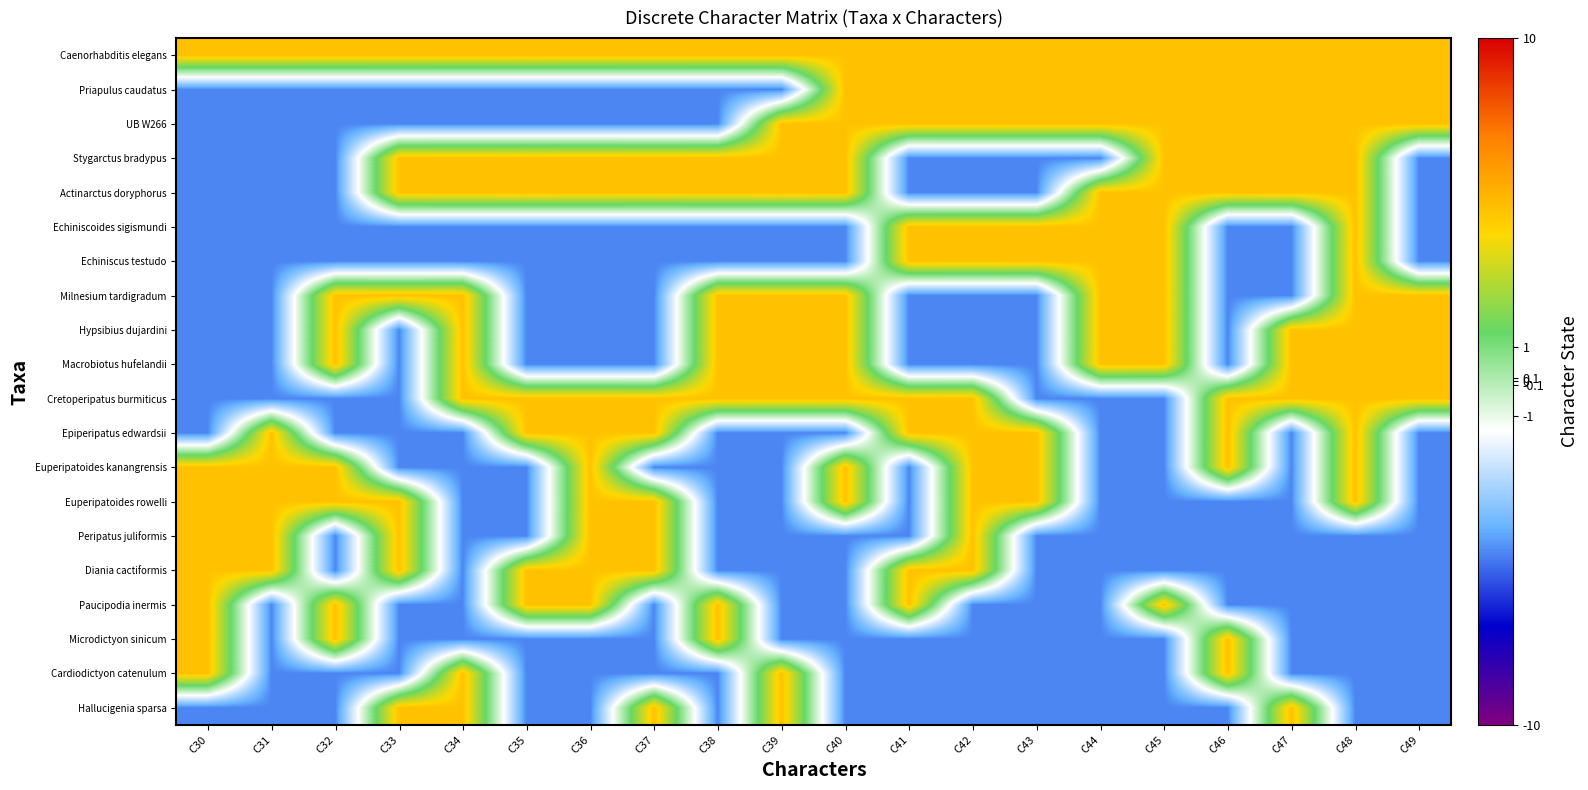

Reading right to left, extract all data points from this chart.

Caenorhabditis elegans: C49=5	C48=5	C47=5	C46=5	C45=5	C44=5	C43=5	C42=5	C41=5	C40=5	C39=5	C38=5	C37=5	C36=5	C35=5	C34=5	C33=5	C32=5	C31=5	C30=5
Priapulus caudatus: C49=5	C48=5	C47=5	C46=5	C45=5	C44=5	C43=5	C42=5	C41=5	C40=5	C39=-5	C38=-5	C37=-5	C36=-5	C35=-5	C34=-5	C33=-5	C32=-5	C31=-5	C30=-5
UB W266: C49=5	C48=5	C47=5	C46=5	C45=5	C44=5	C43=5	C42=5	C41=5	C40=5	C39=5	C38=-5	C37=-5	C36=-5	C35=-5	C34=-5	C33=-5	C32=-5	C31=-5	C30=-5
Stygarctus bradypus: C49=-5	C48=5	C47=5	C46=5	C45=5	C44=-5	C43=-5	C42=-5	C41=-5	C40=5	C39=5	C38=5	C37=5	C36=5	C35=5	C34=5	C33=5	C32=-5	C31=-5	C30=-5
Actinarctus doryphorus: C49=-5	C48=5	C47=5	C46=5	C45=5	C44=5	C43=-5	C42=-5	C41=-5	C40=5	C39=5	C38=5	C37=5	C36=5	C35=5	C34=5	C33=5	C32=-5	C31=-5	C30=-5
Echiniscoides sigismundi: C49=-5	C48=5	C47=-5	C46=-5	C45=5	C44=5	C43=5	C42=5	C41=5	C40=-5	C39=-5	C38=-5	C37=-5	C36=-5	C35=-5	C34=-5	C33=-5	C32=-5	C31=-5	C30=-5
Echiniscus testudo: C49=-5	C48=5	C47=-5	C46=-5	C45=5	C44=5	C43=5	C42=5	C41=5	C40=-5	C39=-5	C38=-5	C37=-5	C36=-5	C35=-5	C34=-5	C33=-5	C32=-5	C31=-5	C30=-5
Milnesium tardigradum: C49=5	C48=5	C47=-5	C46=-5	C45=5	C44=5	C43=-5	C42=-5	C41=-5	C40=5	C39=5	C38=5	C37=-5	C36=-5	C35=-5	C34=5	C33=5	C32=5	C31=-5	C30=-5
Hypsibius dujardini: C49=5	C48=5	C47=5	C46=-5	C45=5	C44=5	C43=-5	C42=-5	C41=-5	C40=5	C39=5	C38=5	C37=-5	C36=-5	C35=-5	C34=5	C33=-5	C32=5	C31=-5	C30=-5
Macrobiotus hufelandii: C49=5	C48=5	C47=5	C46=-5	C45=5	C44=5	C43=-5	C42=-5	C41=-5	C40=5	C39=5	C38=5	C37=-5	C36=-5	C35=-5	C34=5	C33=-5	C32=5	C31=-5	C30=-5
Cretoperipatus burmiticus: C49=5	C48=5	C47=5	C46=5	C45=-5	C44=-5	C43=-5	C42=5	C41=5	C40=5	C39=5	C38=5	C37=5	C36=5	C35=5	C34=5	C33=-5	C32=-5	C31=-5	C30=-5
Epiperipatus edwardsii: C49=-5	C48=5	C47=-5	C46=5	C45=-5	C44=-5	C43=5	C42=5	C41=5	C40=-5	C39=-5	C38=-5	C37=5	C36=5	C35=5	C34=-5	C33=-5	C32=-5	C31=5	C30=-5
Euperipatoides kanangrensis: C49=-5	C48=5	C47=-5	C46=5	C45=-5	C44=-5	C43=5	C42=5	C41=-5	C40=5	C39=-5	C38=-5	C37=-5	C36=5	C35=-5	C34=-5	C33=-5	C32=5	C31=5	C30=5
Euperipatoides rowelli: C49=-5	C48=5	C47=-5	C46=-5	C45=-5	C44=-5	C43=5	C42=5	C41=-5	C40=5	C39=-5	C38=-5	C37=5	C36=5	C35=-5	C34=-5	C33=5	C32=5	C31=5	C30=5
Peripatus juliformis: C49=-5	C48=-5	C47=-5	C46=-5	C45=-5	C44=-5	C43=-5	C42=5	C41=-5	C40=-5	C39=-5	C38=-5	C37=5	C36=5	C35=-5	C34=-5	C33=5	C32=-5	C31=5	C30=5
Diania cactiformis: C49=-5	C48=-5	C47=-5	C46=-5	C45=-5	C44=-5	C43=-5	C42=5	C41=5	C40=-5	C39=-5	C38=-5	C37=5	C36=5	C35=5	C34=-5	C33=5	C32=-5	C31=5	C30=5
Paucipodia inermis: C49=-5	C48=-5	C47=-5	C46=-5	C45=5	C44=-5	C43=-5	C42=-5	C41=5	C40=-5	C39=-5	C38=5	C37=-5	C36=5	C35=5	C34=-5	C33=-5	C32=5	C31=-5	C30=5
Microdictyon sinicum: C49=-5	C48=-5	C47=-5	C46=5	C45=-5	C44=-5	C43=-5	C42=-5	C41=-5	C40=-5	C39=-5	C38=5	C37=-5	C36=-5	C35=-5	C34=-5	C33=-5	C32=5	C31=-5	C30=5
Cardiodictyon catenulum: C49=-5	C48=-5	C47=-5	C46=5	C45=-5	C44=-5	C43=-5	C42=-5	C41=-5	C40=-5	C39=5	C38=-5	C37=-5	C36=-5	C35=-5	C34=5	C33=-5	C32=-5	C31=-5	C30=5
Hallucigenia sparsa: C49=-5	C48=-5	C47=5	C46=-5	C45=-5	C44=-5	C43=-5	C42=-5	C41=-5	C40=-5	C39=5	C38=-5	C37=5	C36=-5	C35=-5	C34=5	C33=5	C32=-5	C31=-5	C30=-5